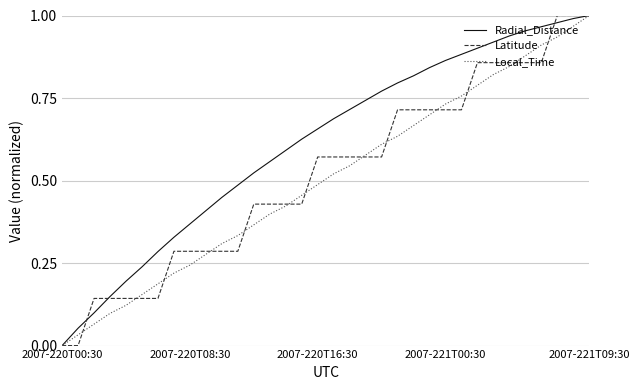

Which series has the largest total across all categories?

Radial_Distance